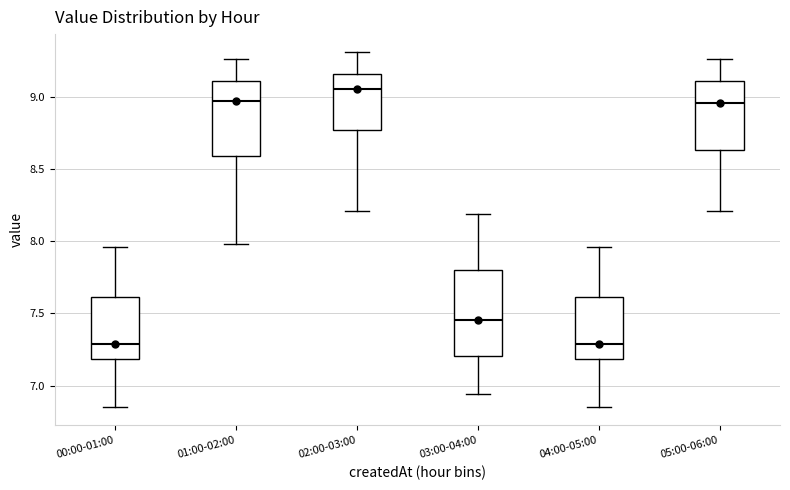

Comparing the boxes themselves (not the whiskers), which one is the tallest?

03:00-04:00